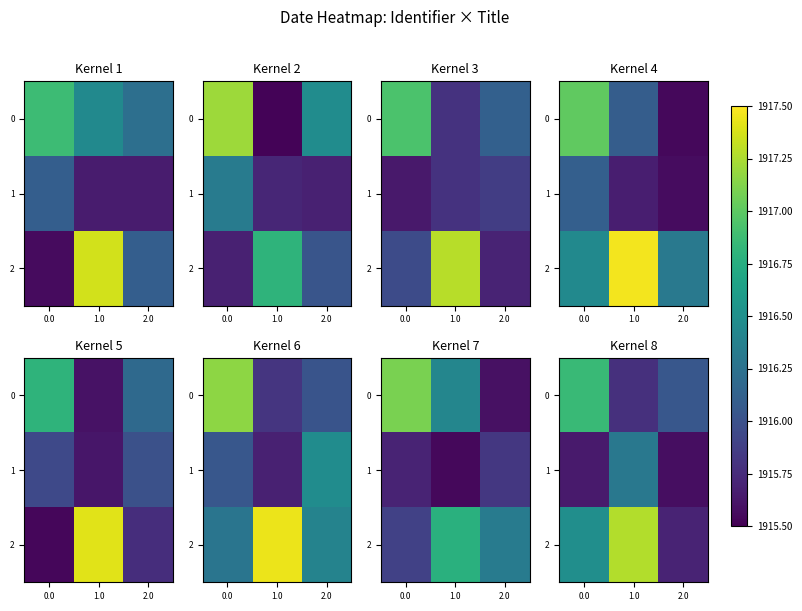

Rank the series at 2.0 from highest to lowest value.

0, 2, 1